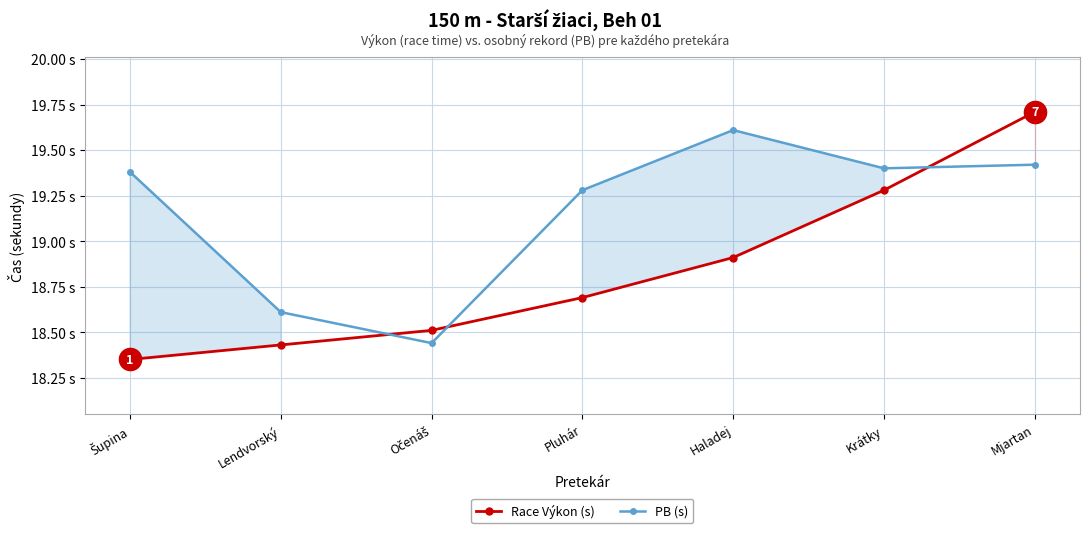

List the labels in order of Race Výkon (s) value, largest first.

Mjartan, Krátky, Haladej, Pluhár, Očenáš, Lendvorský, Šupina